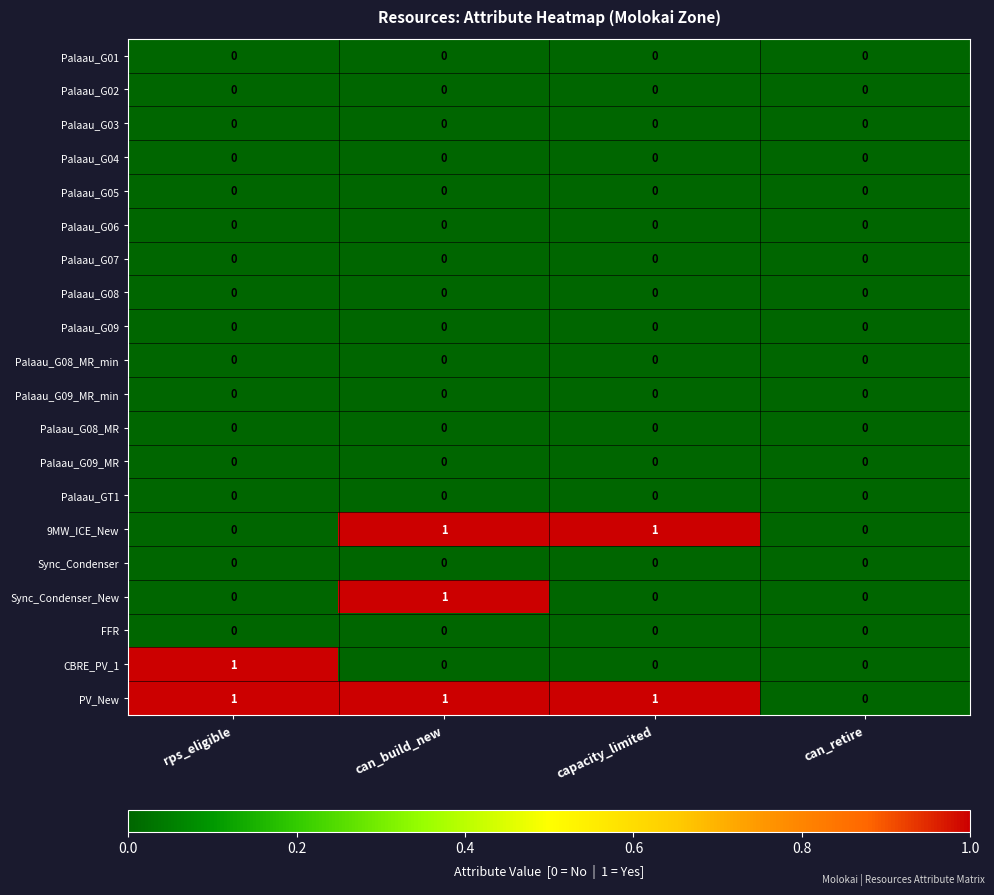

What is the maximum value shown in the chart?

1